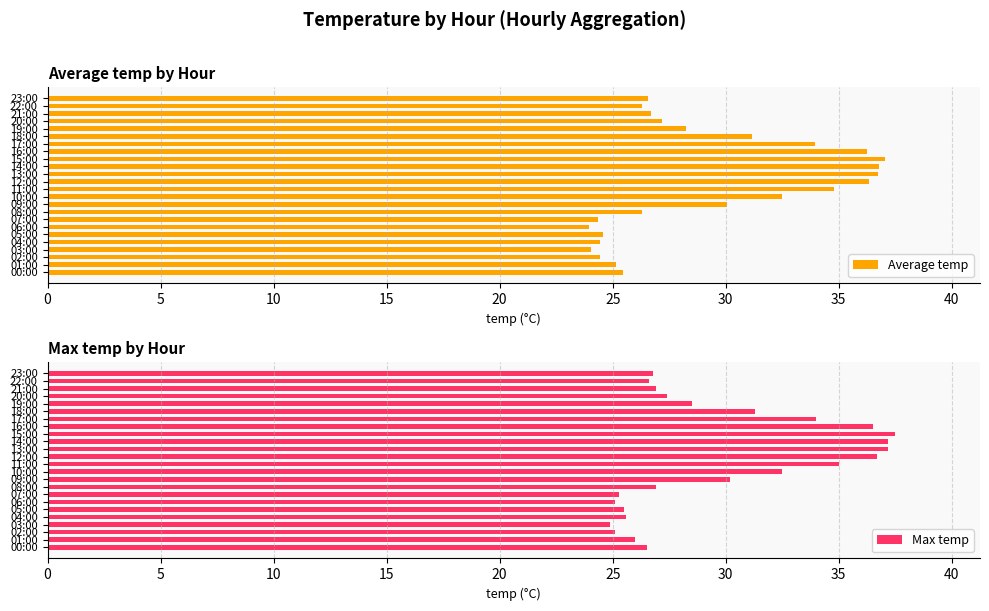

At how many categories does at least one series exceed 35?

5